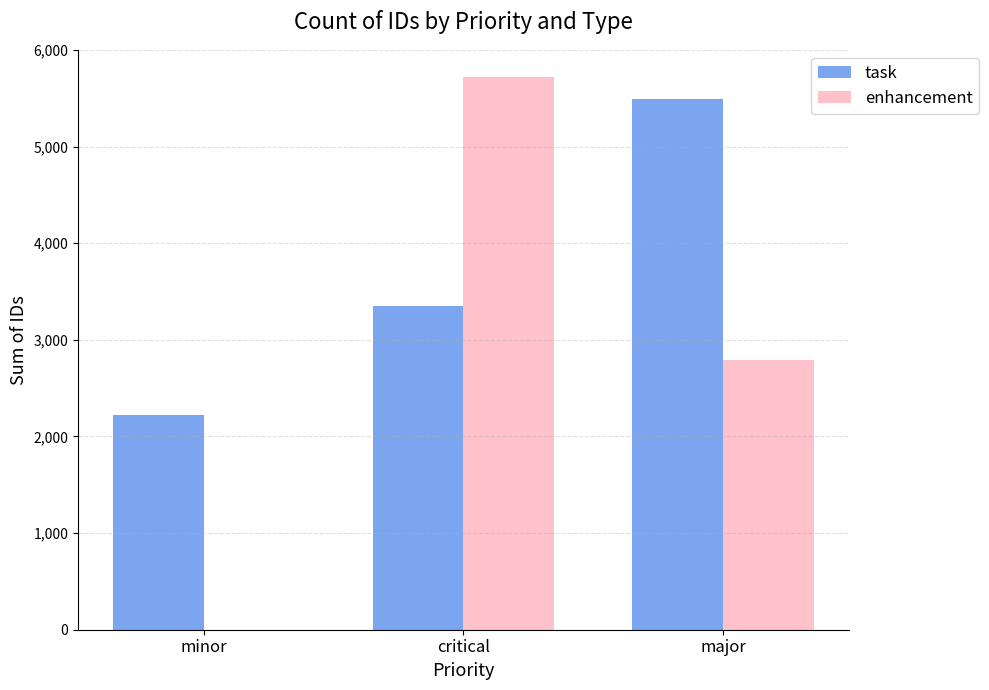

What is the greatest value displayed?

5715